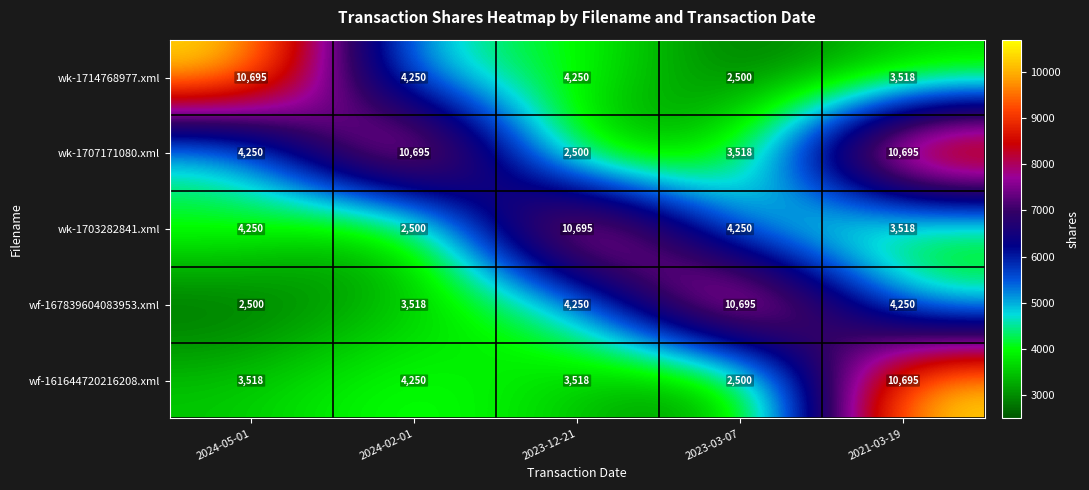

At how many categories does at least one series exceed 5624?

5